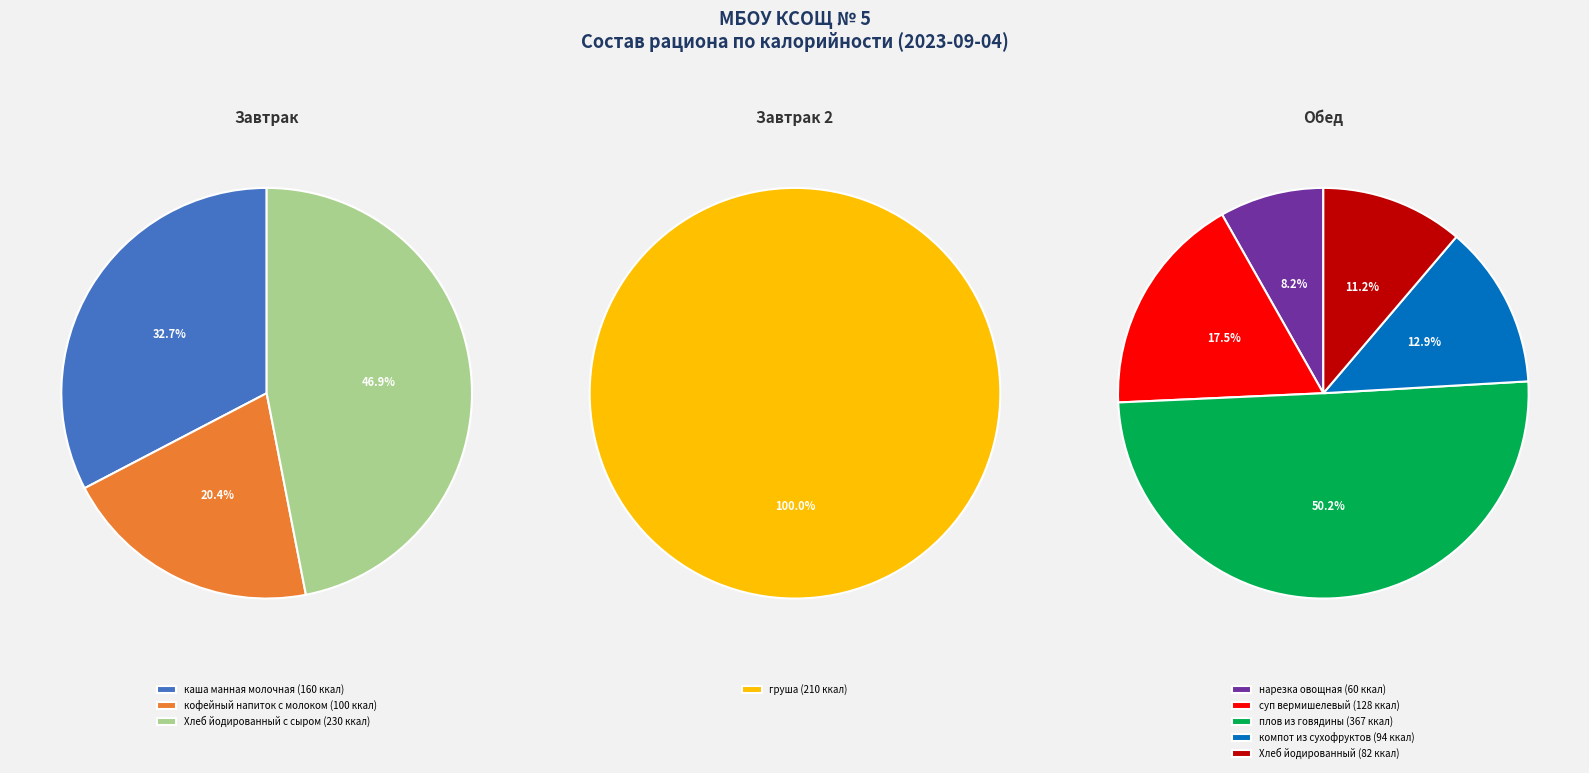

What is the smallest slice in the pie chart?

нарезка овощная